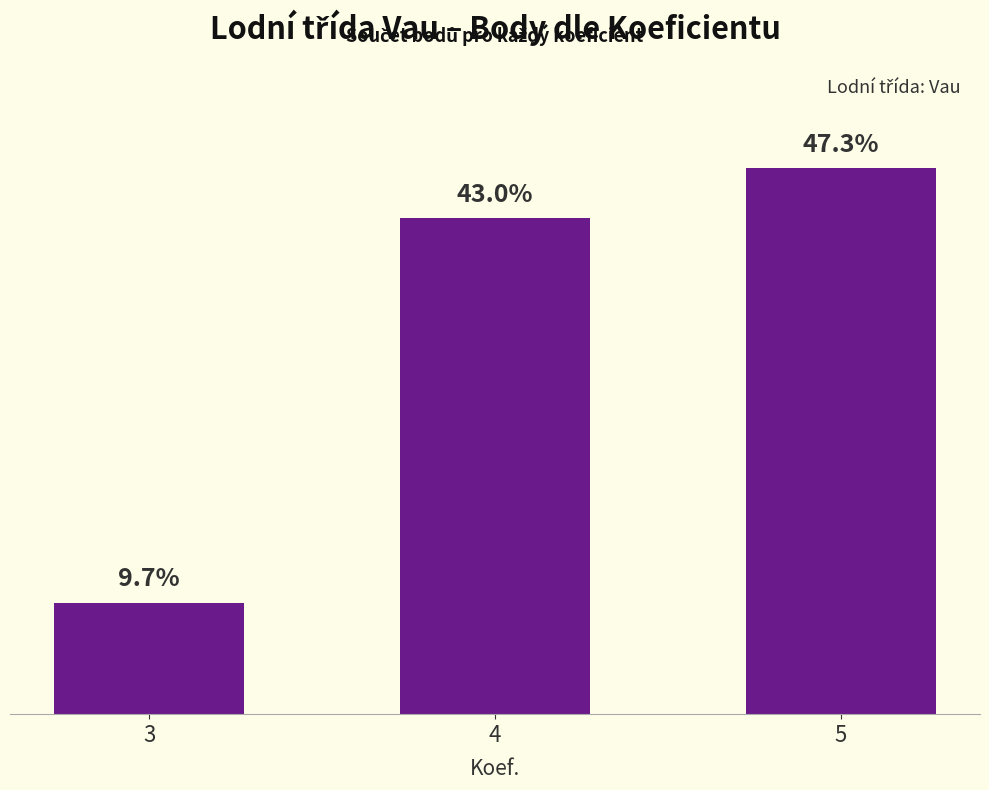

What is the ratio of the value at 3 to the value at 4?

0.2